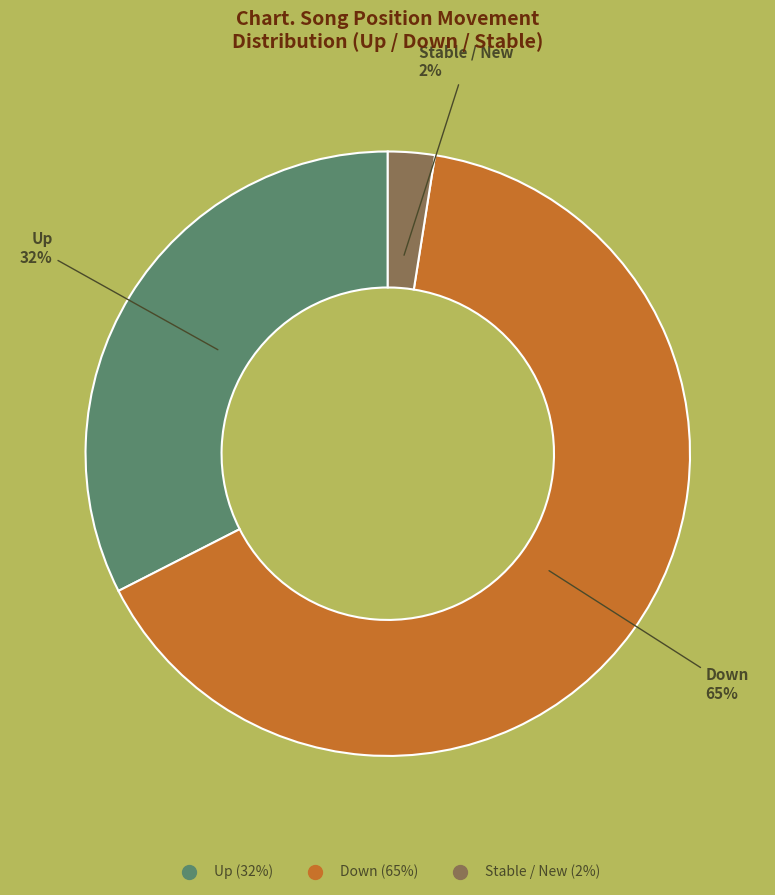

Is there a majority slice in this chart?

Yes